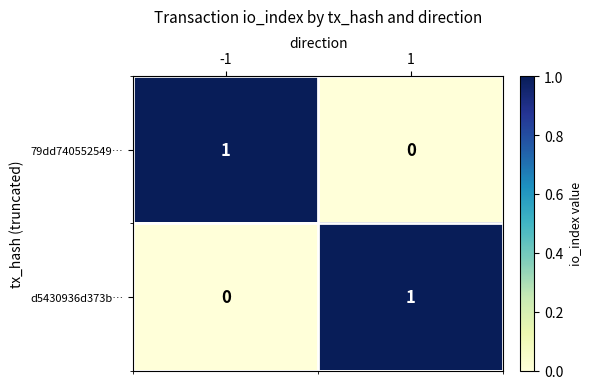

Rank the series at -1 from lowest to highest value.

d5430936d373b…, 79dd740552549…